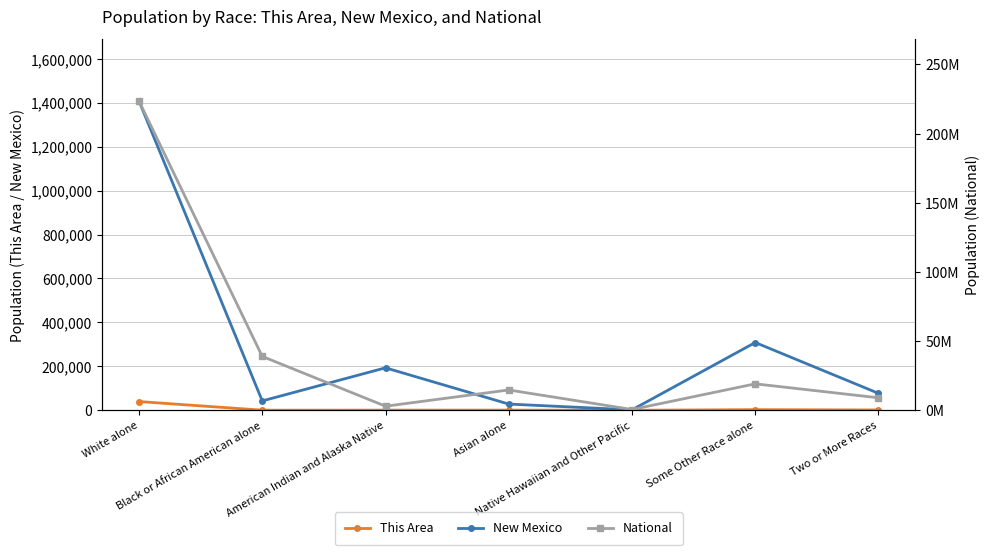

Which series changed the most between Native Hawaiian and Other Pacific and Some Other Race alone?

National